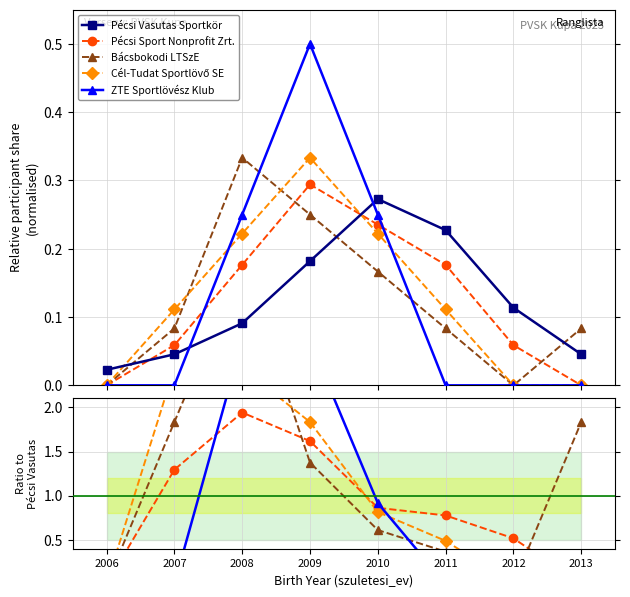

The Pécsi Vasutas Sportkör series shows 0.1 at 2012. True or false?

True